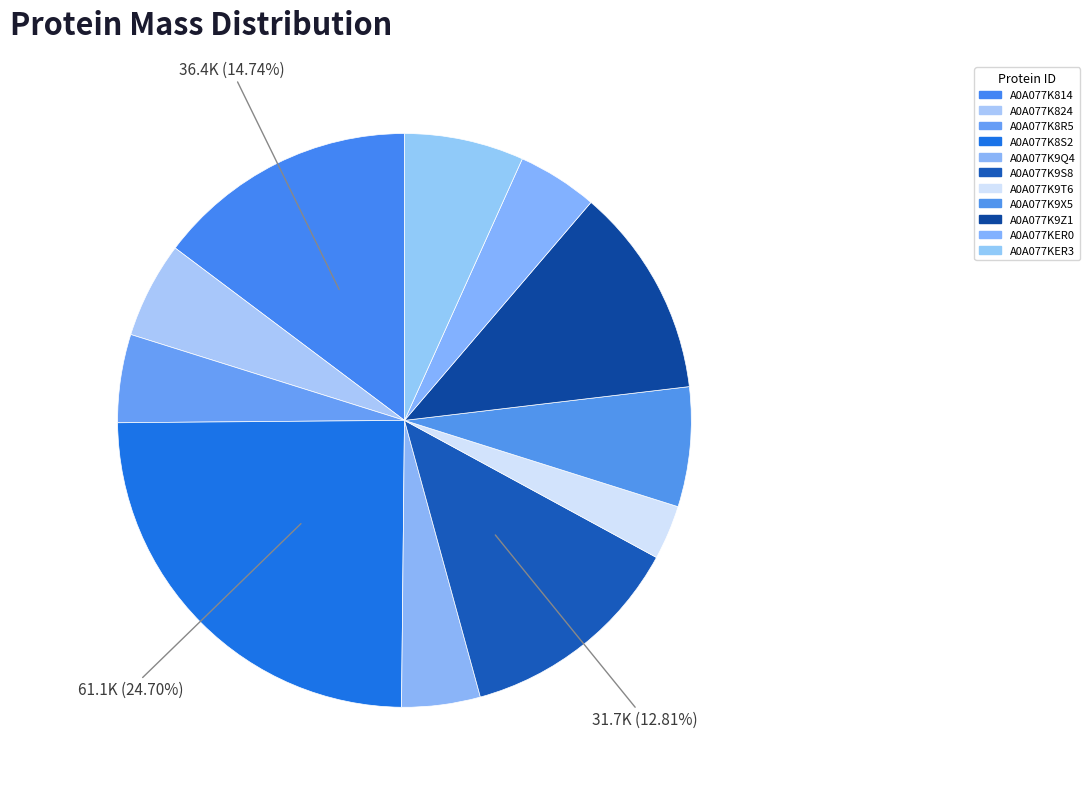

How many slices are in this pie chart?

11